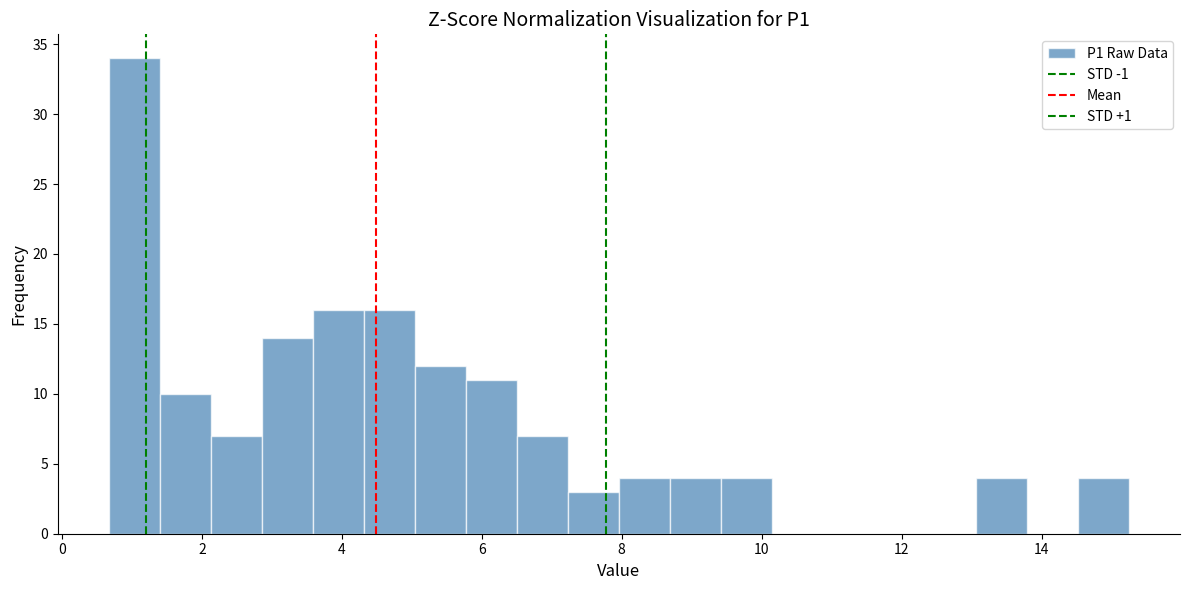

Read against the x-axis, roughly where is the centre of the tallest bar?

1.0